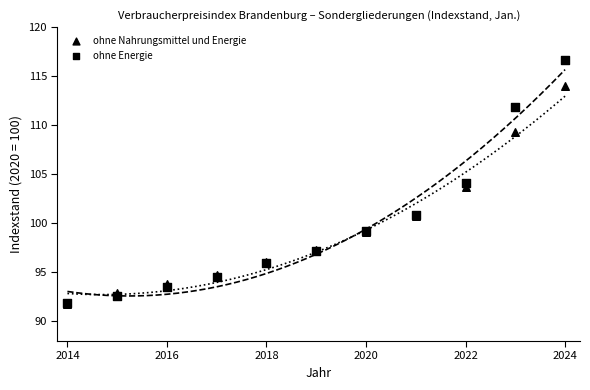

Which series contains the highest Y value?

ohne Energie